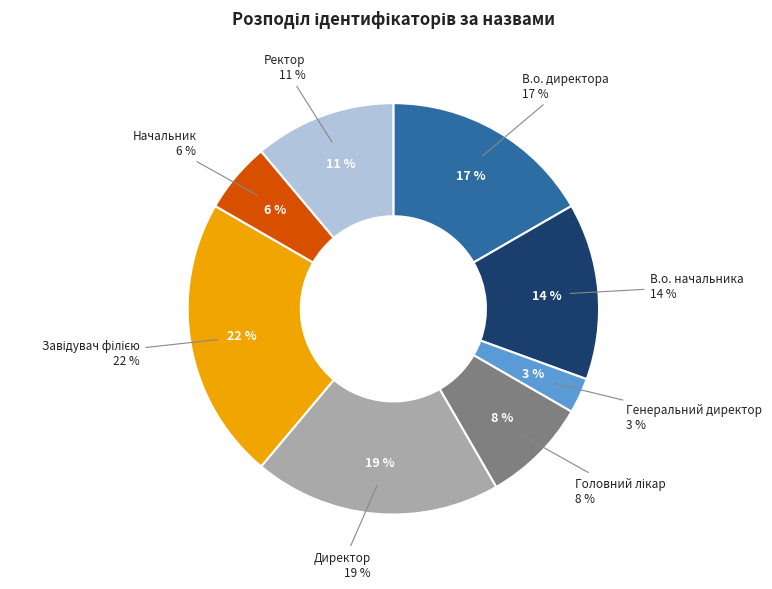

Between В.о. начальника and Директор, which is larger?

Директор